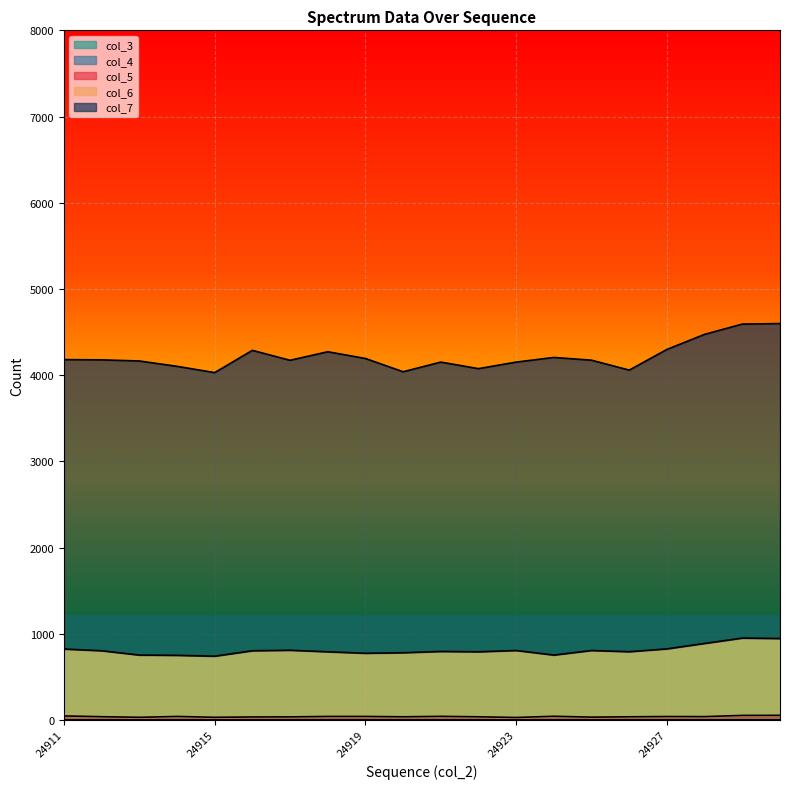

At which category does the chart reach its minimum across all series?

24911